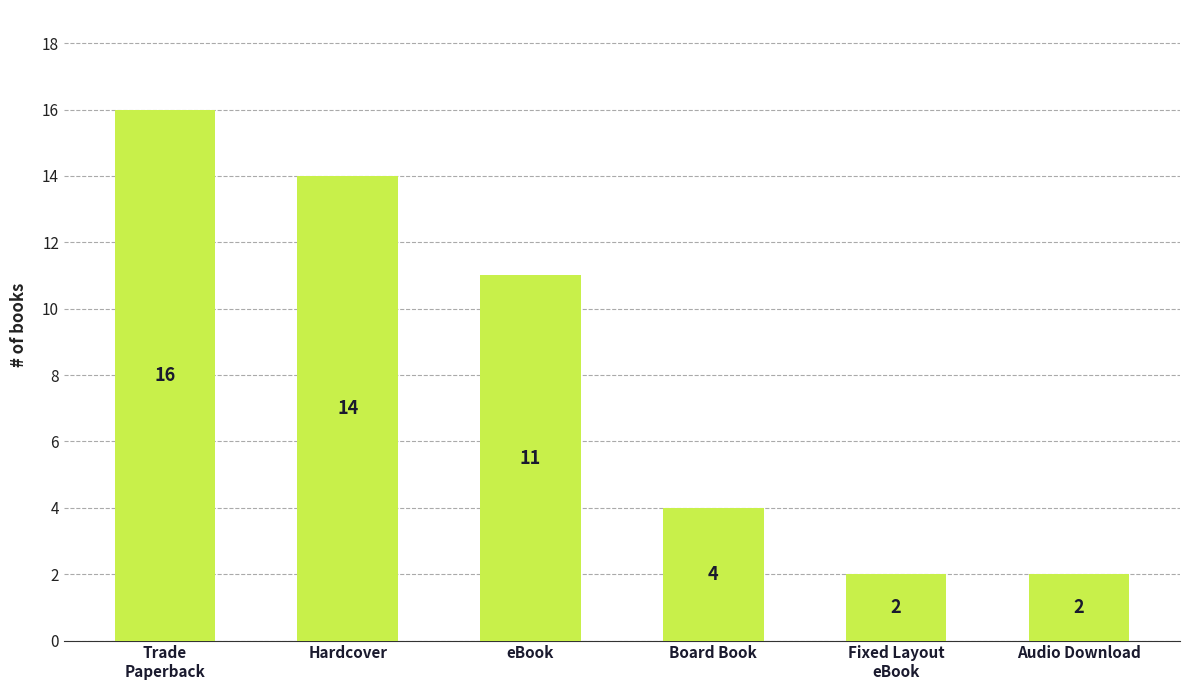

How many bars are there in total?

6